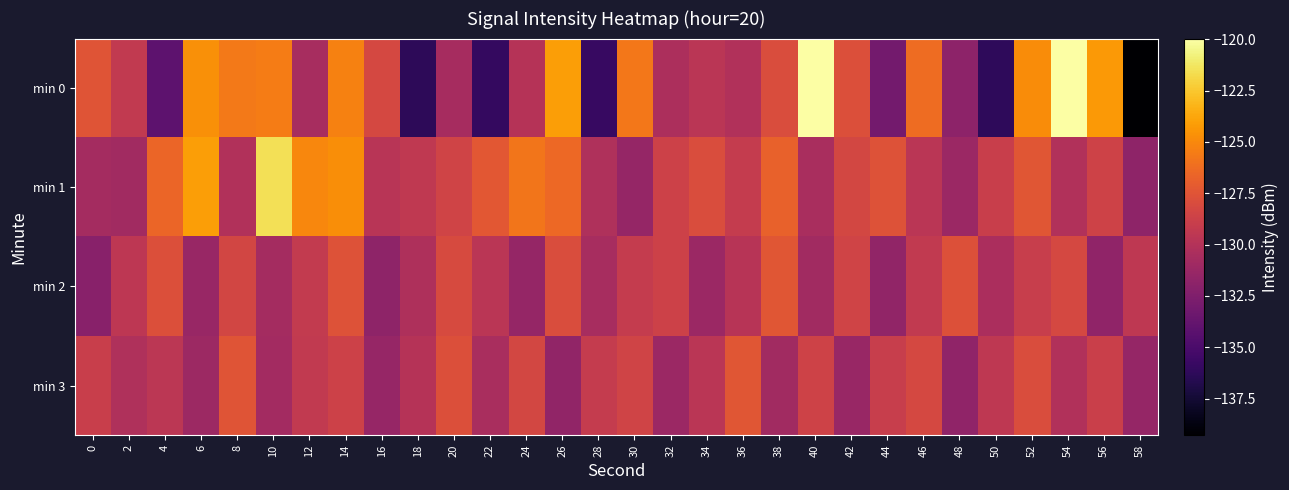

Reading right to left, extract all data points from this chart.

min 0: 58=-139.3	56=-124.3	54=-120.0	52=-124.9	50=-136.2	48=-131.8	46=-126.3	44=-133.0	42=-127.8	40=-120.0	38=-128.0	36=-130.1	34=-129.7	32=-130.4	30=-125.7	28=-135.9	26=-124.1	24=-129.9	22=-136.0	20=-130.7	18=-136.3	16=-128.3	14=-125.3	12=-130.6	10=-125.5	8=-125.7	6=-124.7	4=-134.1	2=-129.3	0=-127.5
min 1: 58=-131.8	56=-128.6	54=-130.1	52=-127.4	50=-128.9	48=-131.2	46=-129.7	44=-127.6	42=-128.3	40=-130.5	38=-126.8	36=-129.1	34=-127.9	32=-128.7	30=-131.5	28=-130.2	26=-126.4	24=-125.8	22=-127.3	20=-128.5	18=-129.4	16=-129.8	14=-124.7	12=-125.1	10=-121.5	8=-130.1	6=-124.1	4=-126.6	2=-130.9	0=-130.7
min 2: 58=-129.4	56=-131.7	54=-128.2	52=-129.0	50=-130.4	48=-127.7	46=-129.3	44=-131.6	42=-128.5	40=-130.9	38=-127.4	36=-129.8	34=-131.2	32=-128.7	30=-129.1	28=-130.6	26=-127.9	24=-131.5	22=-129.7	20=-128.1	18=-130.3	16=-131.8	14=-127.6	12=-129.2	10=-130.7	8=-128.4	6=-131.3	4=-127.8	2=-129.5	0=-132.1
min 3: 58=-131.5	56=-128.8	54=-130.1	52=-127.9	50=-129.4	48=-131.7	46=-128.2	44=-129.0	42=-131.3	40=-128.6	38=-130.9	36=-127.4	34=-129.7	32=-131.2	30=-128.5	28=-129.1	26=-131.6	24=-128.3	22=-130.5	20=-127.8	18=-129.9	16=-131.4	14=-128.7	12=-129.3	10=-130.8	8=-127.5	6=-131.1	4=-129.6	2=-130.2	0=-128.9